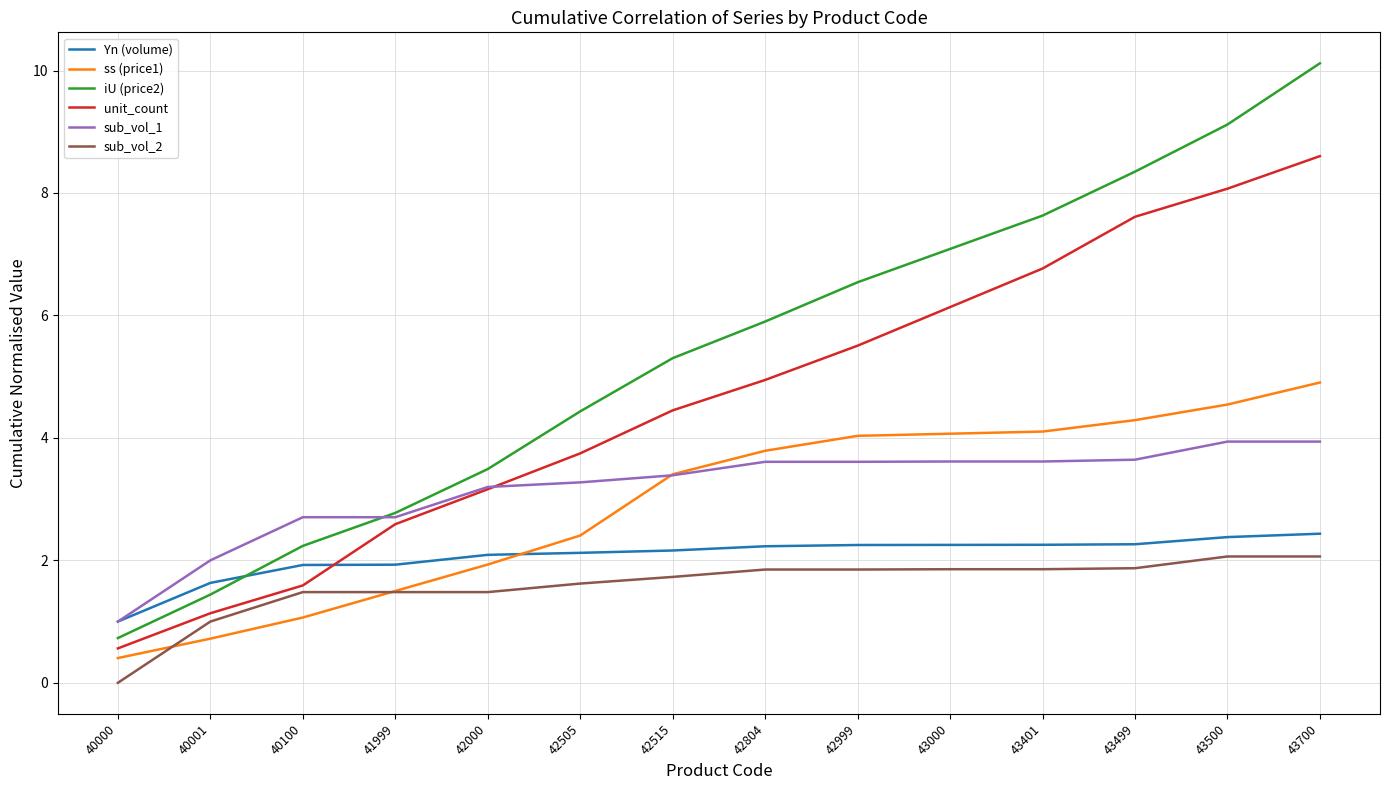

What is the difference between the highest and lowest values at 42505?

2.8